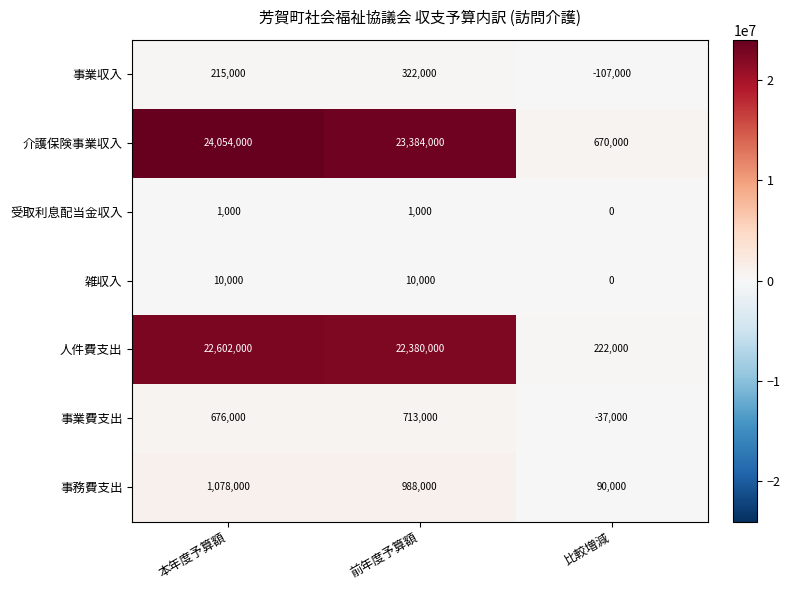

Reading left to right, what are all the values shown in this chart?

事業収入: 本年度予算額=215000	前年度予算額=322000	比較増減=-107000
介護保険事業収入: 本年度予算額=24054000	前年度予算額=23384000	比較増減=670000
受取利息配当金収入: 本年度予算額=1000	前年度予算額=1000	比較増減=0
雑収入: 本年度予算額=10000	前年度予算額=10000	比較増減=0
人件費支出: 本年度予算額=22602000	前年度予算額=22380000	比較増減=222000
事業費支出: 本年度予算額=676000	前年度予算額=713000	比較増減=-37000
事務費支出: 本年度予算額=1078000	前年度予算額=988000	比較増減=90000